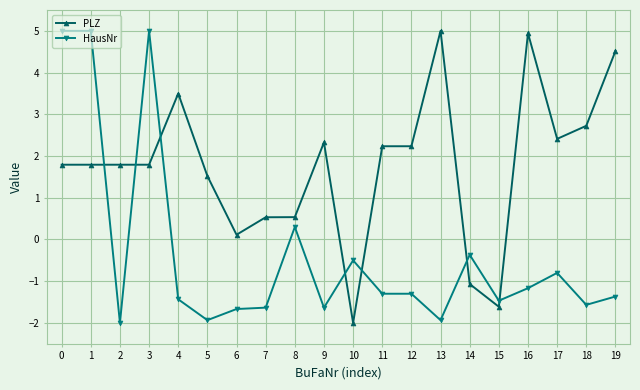

How many lines are shown in the chart?

2